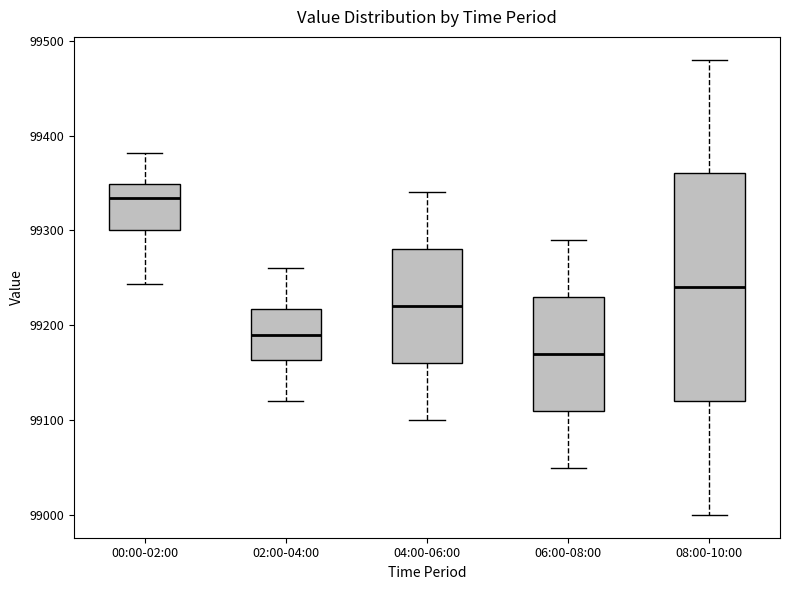

Where does the upper whisker of the box for 04:00-06:00 end on the y-axis? The values are not printed on the chart, so give them approximately, as read against the axis.

99340